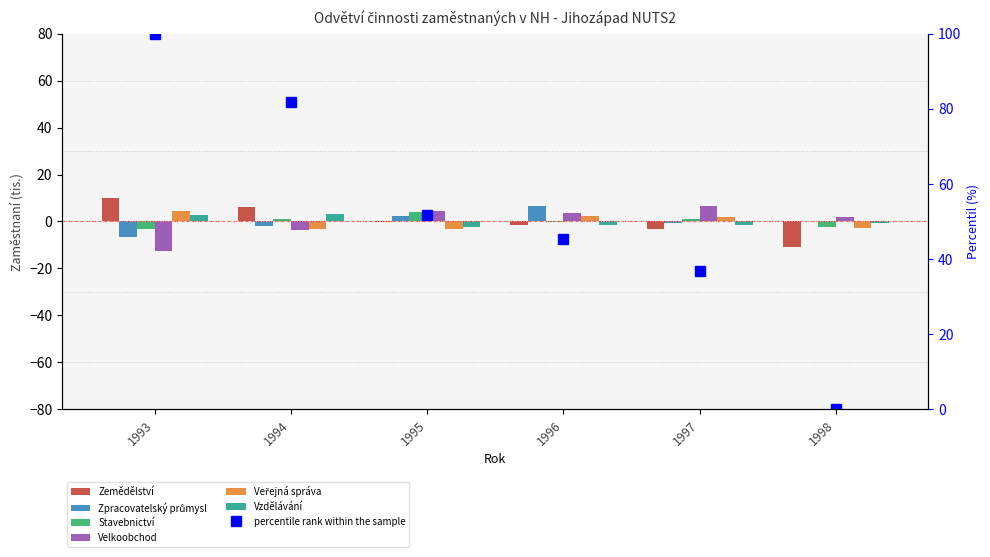

List the labels in order of Veřejná správa value, largest first.

1993, 1996, 1997, 1998, 1994, 1995